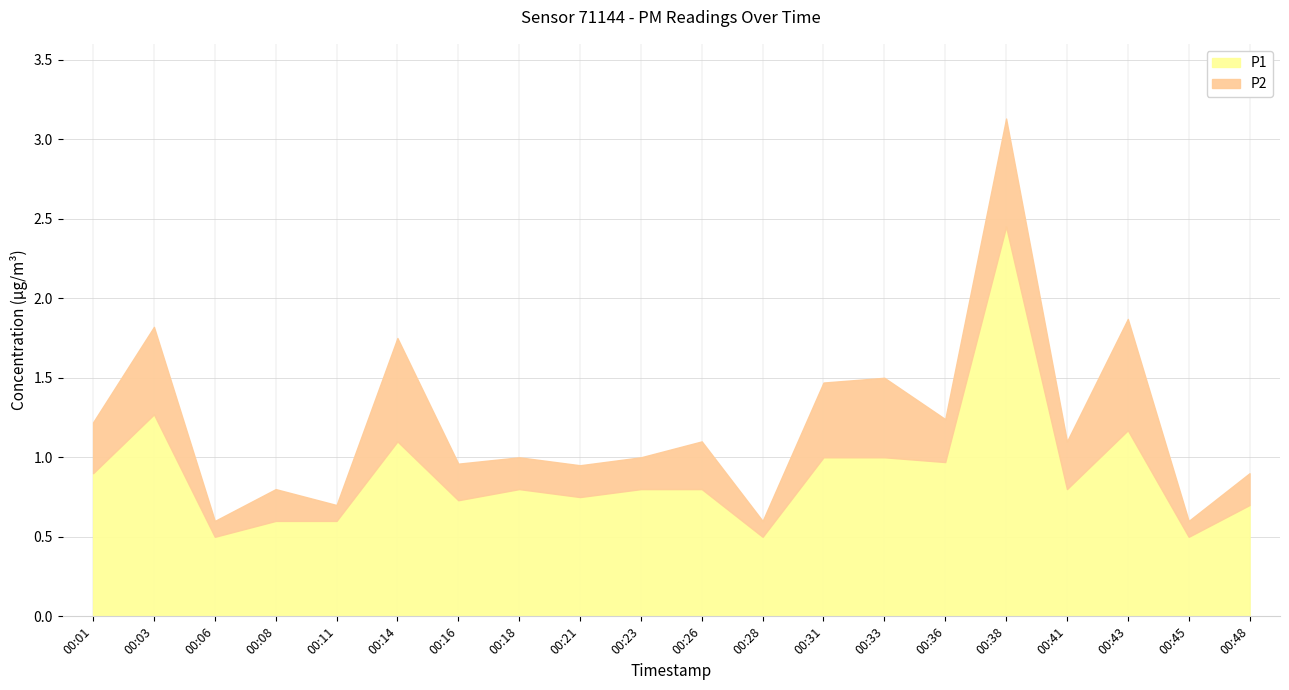

Does the chart have visible grid lines?

Yes